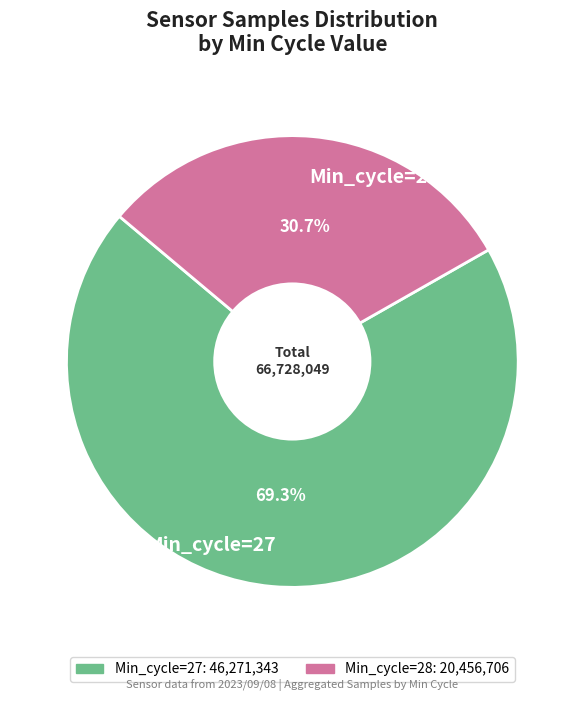

What percentage do Min_cycle=27 and Min_cycle=28 together represent?

100.0%